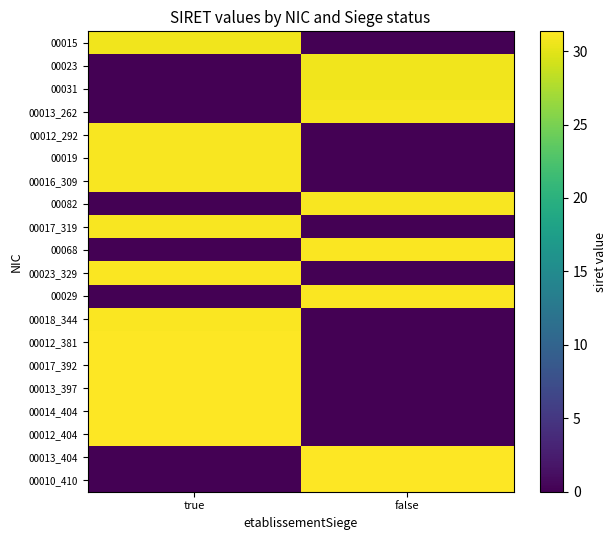

Rank the series at true from highest to lowest value.

00012_404, 00014_404, 00013_397, 00017_392, 00012_381, 00018_344, 00023_329, 00017_319, 00016_309, 00019, 00012_292, 00015, 00023, 00031, 00013_262, 00082, 00068, 00029, 00013_404, 00010_410